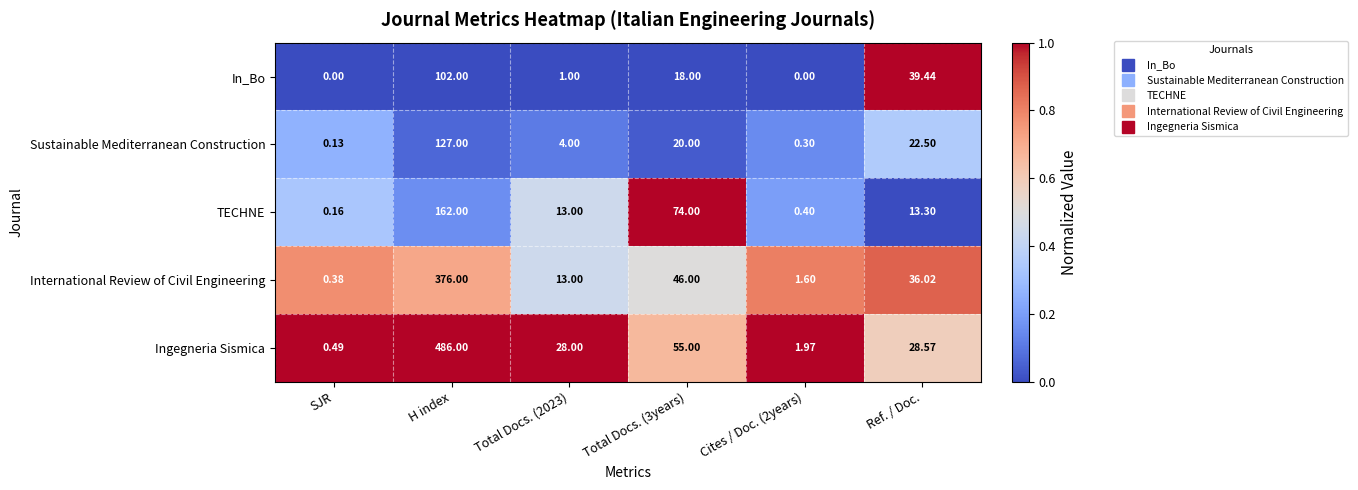

What is the total value across all series at Cites / Doc. (2years)?

4.3